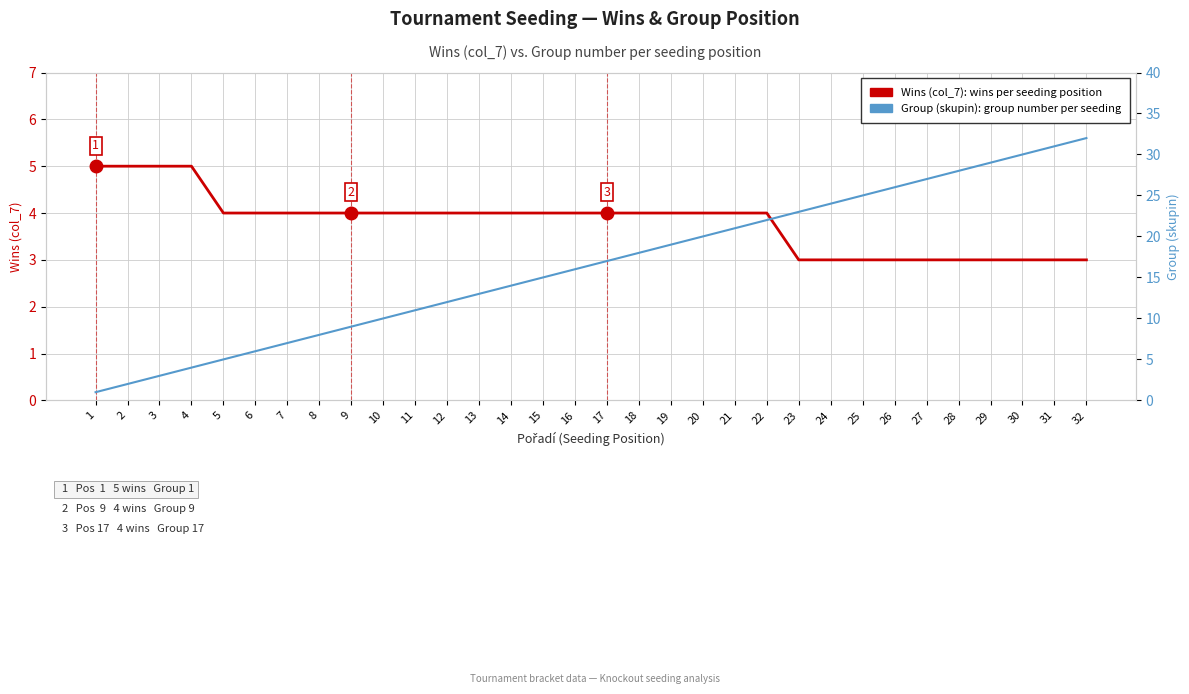

What is the value of the Group (skupin): group number per seeding point at the 12th from the left?

12